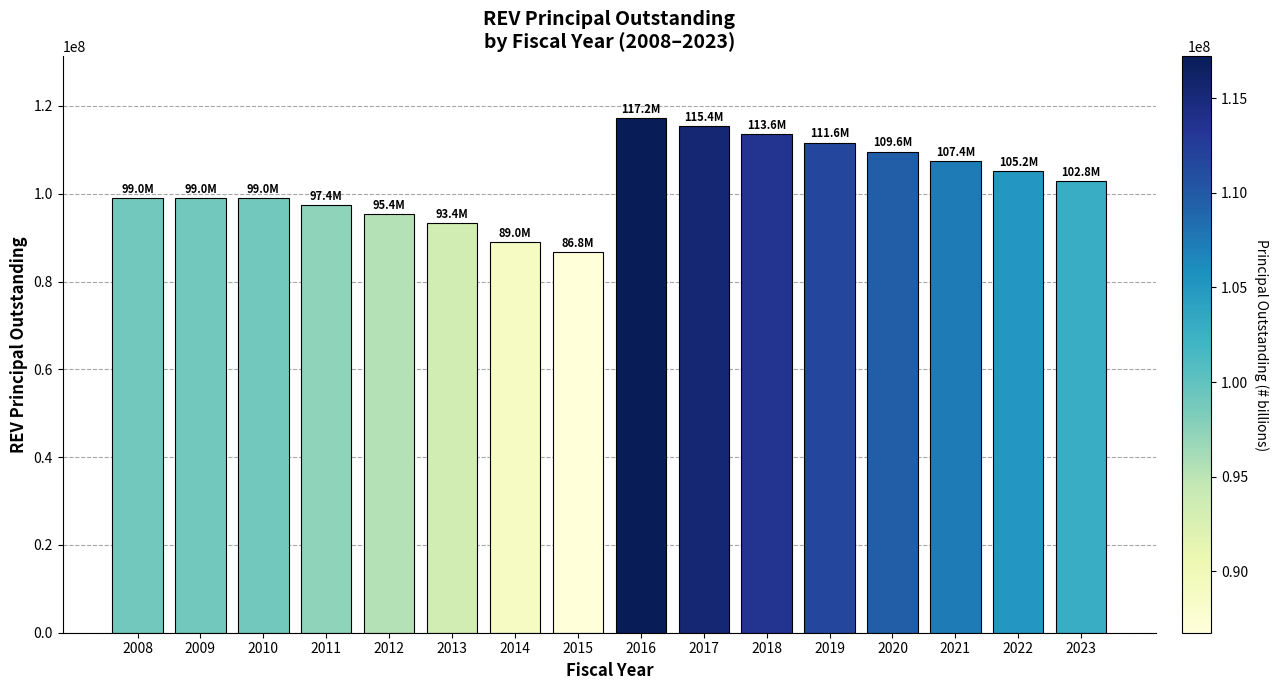

What is the approximate value at 2015?

86765000